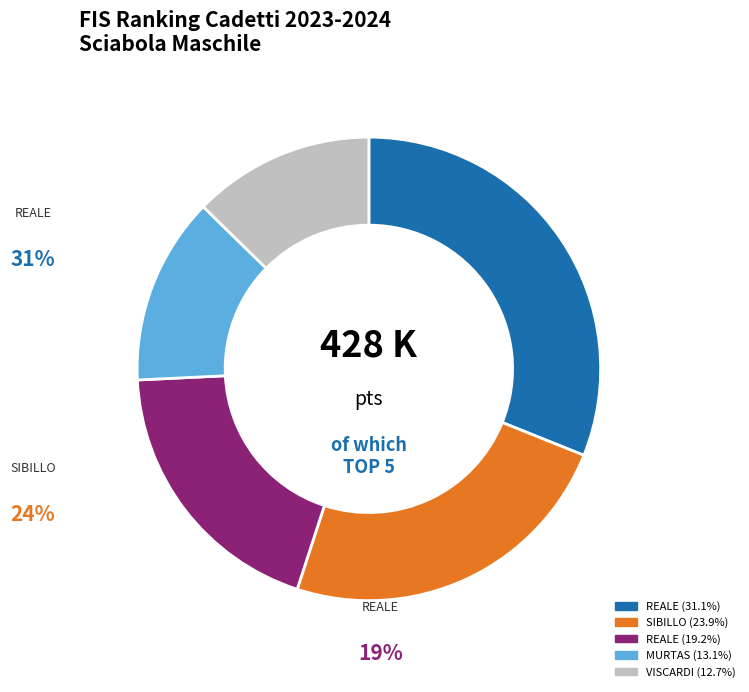

What percentage is the REALE VALERIO slice, to the nearest percent?

19%